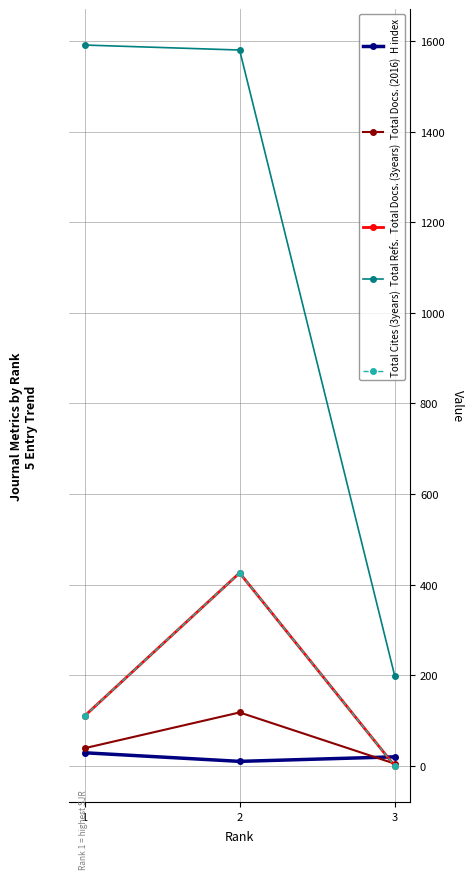

Is it true that Total Docs. (3years) equals 426 at 2?

True